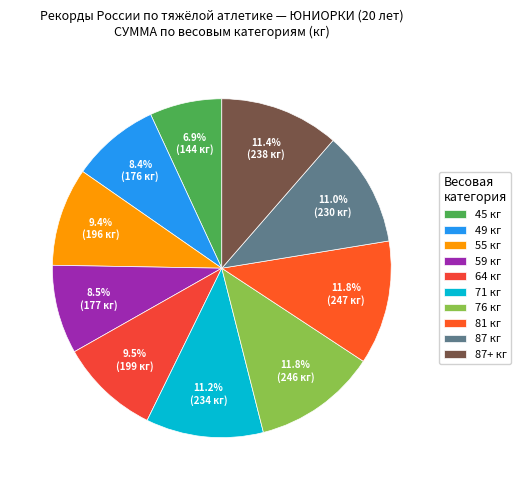

To the nearest percent, what portion does 55 кг represent?

9%